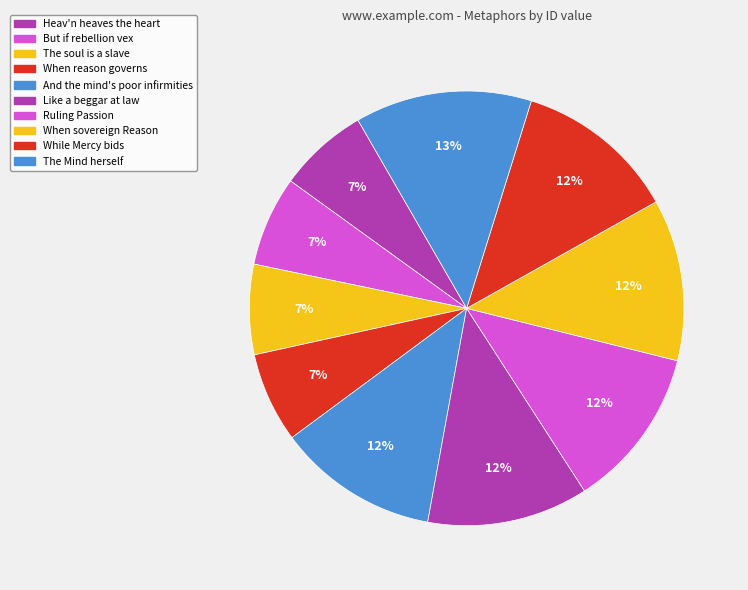

How many slices are in this pie chart?

10